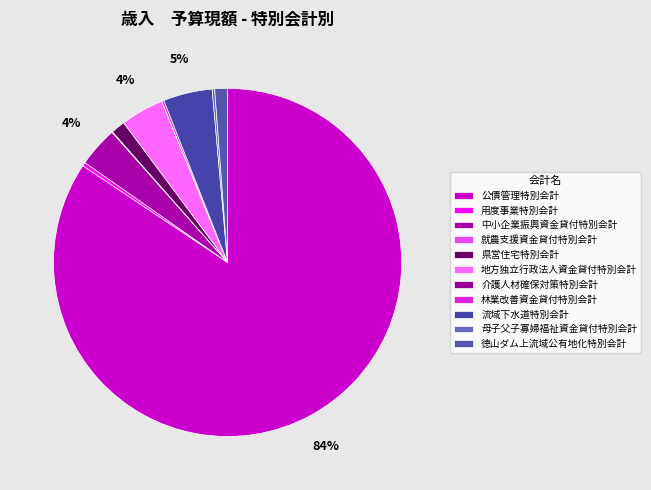

Which has a higher value, 中小企業振興資金貸付特別会計 or 地方独立行政法人資金貸付特別会計?

地方独立行政法人資金貸付特別会計